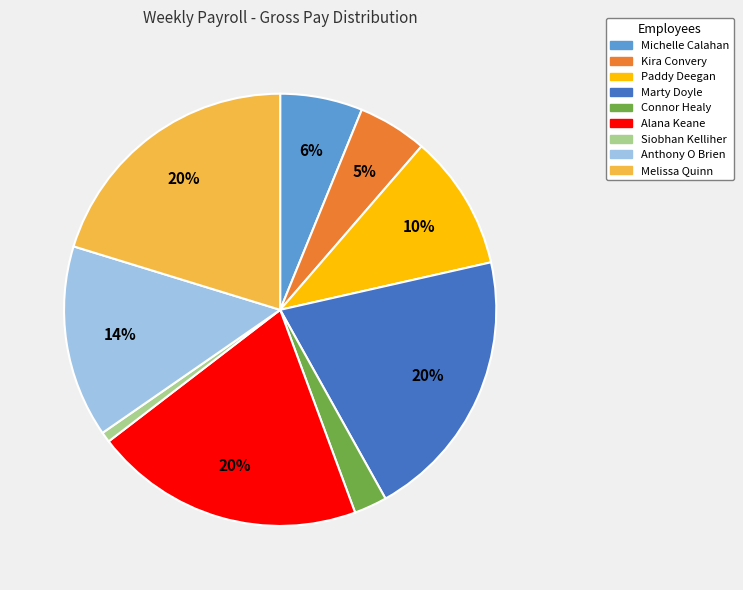

What is the smallest slice in the pie chart?

Siobhan Kelliher